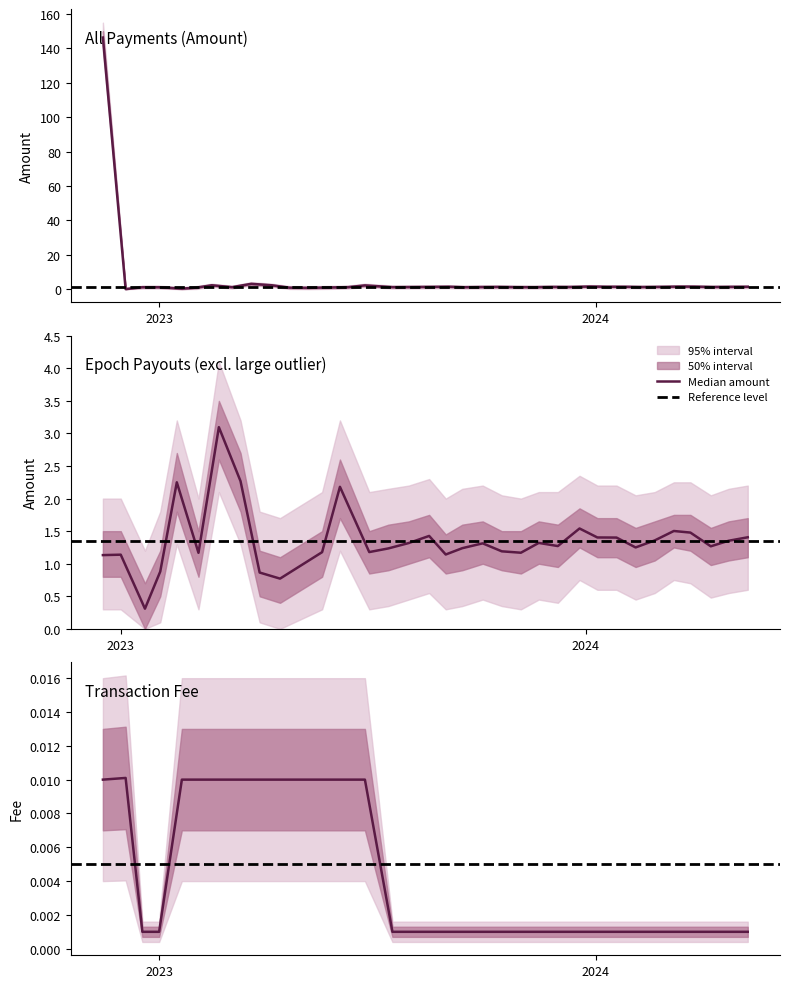

How many values in the Amount_outer_upper series are below 2?

5